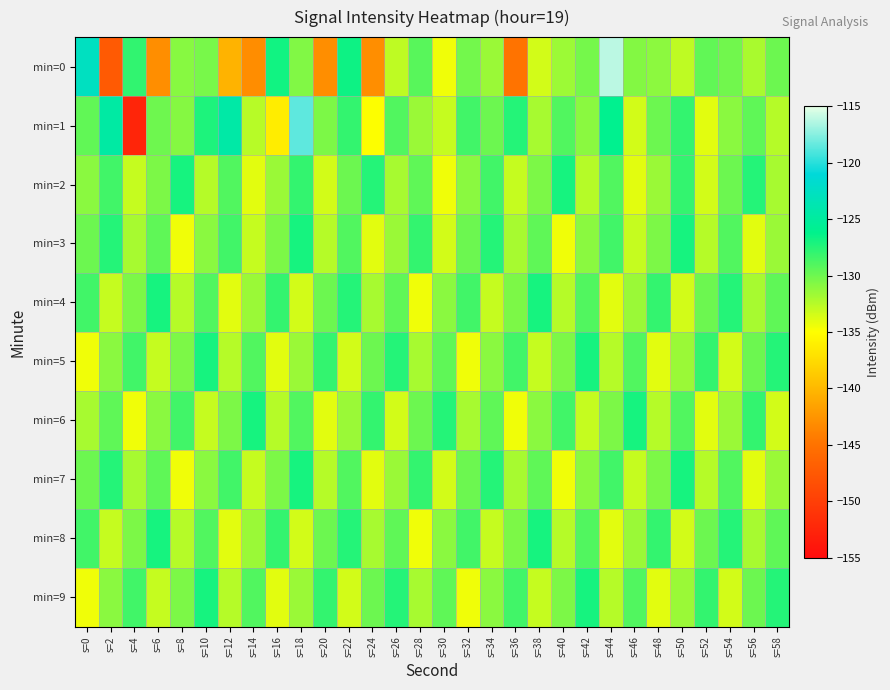

What is the difference between the highest and lowest values at s=0?

11.8